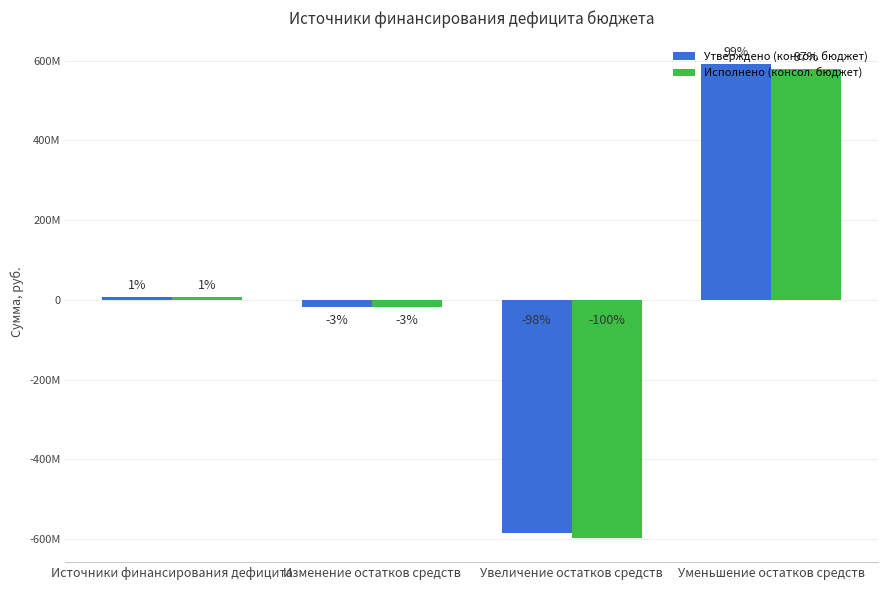

Are the bars grouped side by side (vs. stacked)?

Yes